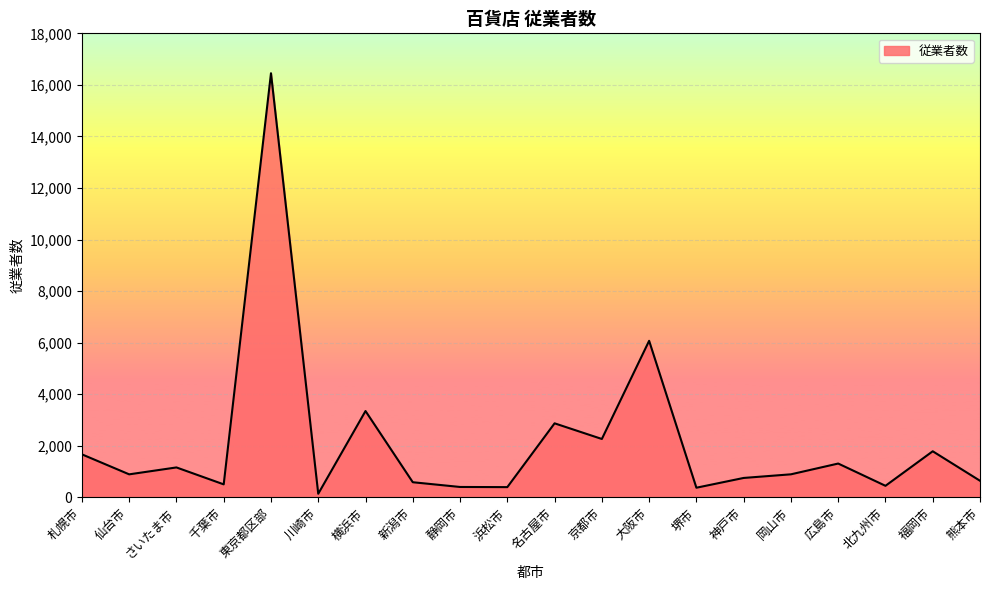

What is the greatest value displayed?

16452